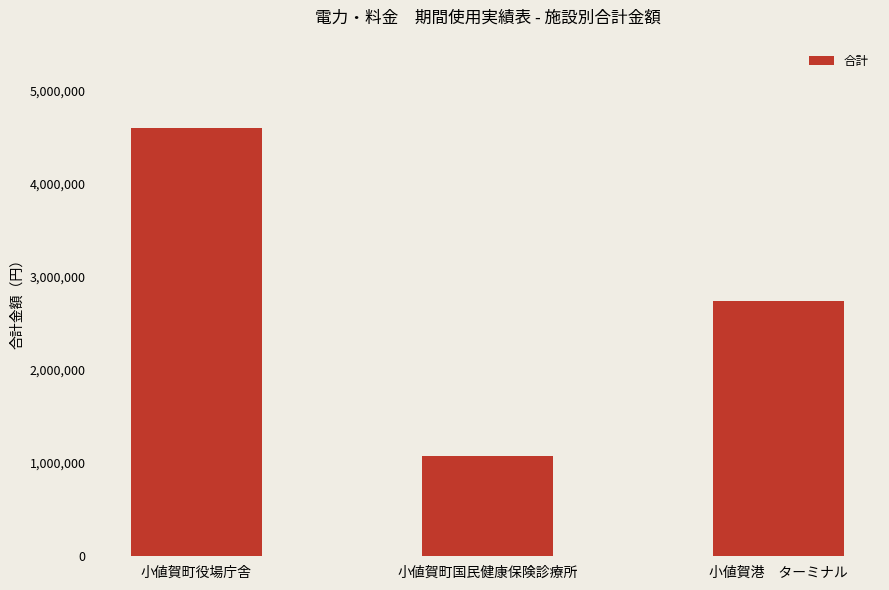

What is the label of the 3rd bar from the left?

小値賀港　ターミナル